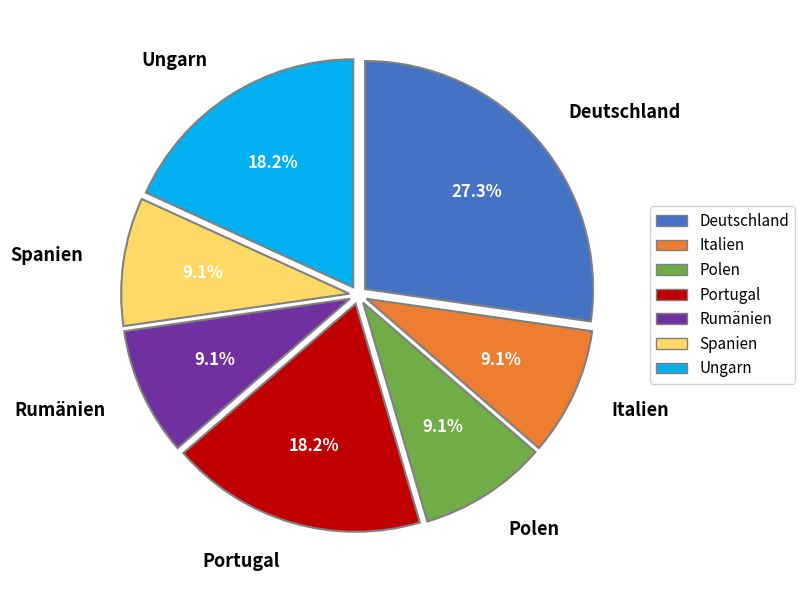

What is the ratio of the value at Deutschland to the value at Spanien?

3.0